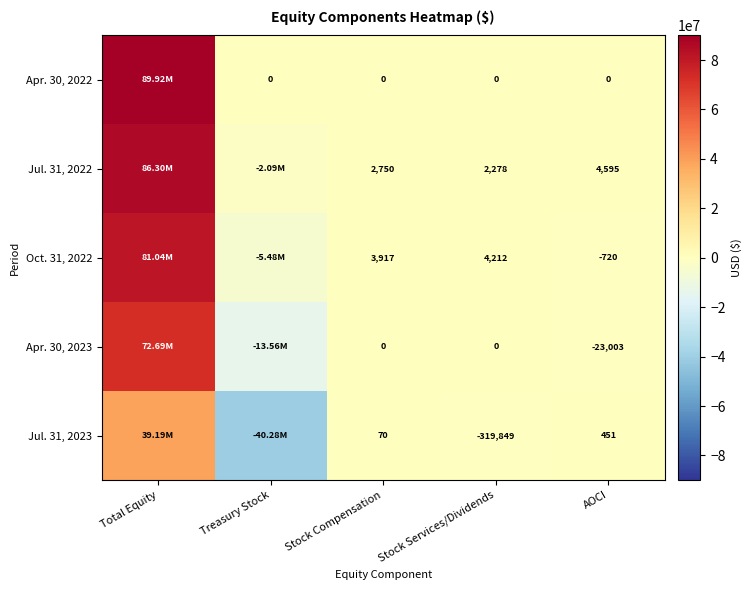

What is the spread (max minus min) of values at AOCI?

27598